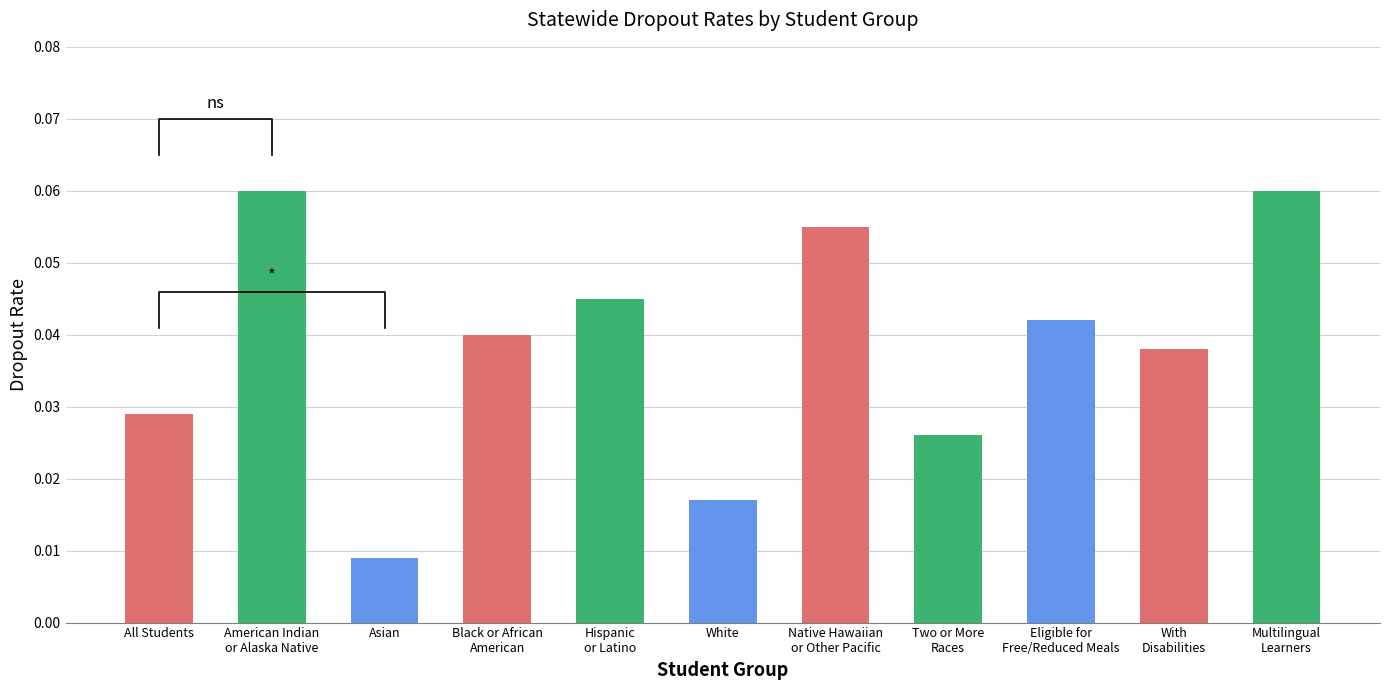

What value does the data have at American Indian
or Alaska Native?

0.1